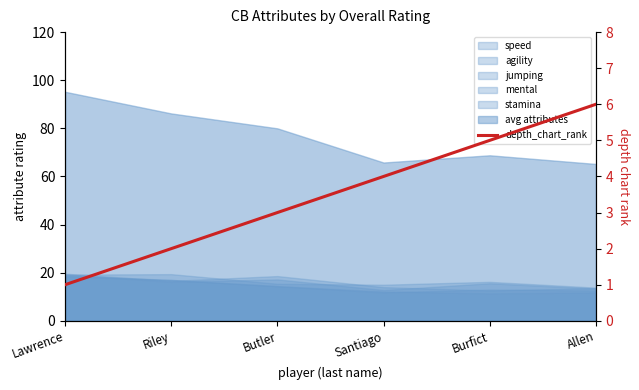

Which category has the lowest value across all series?

Lawrence